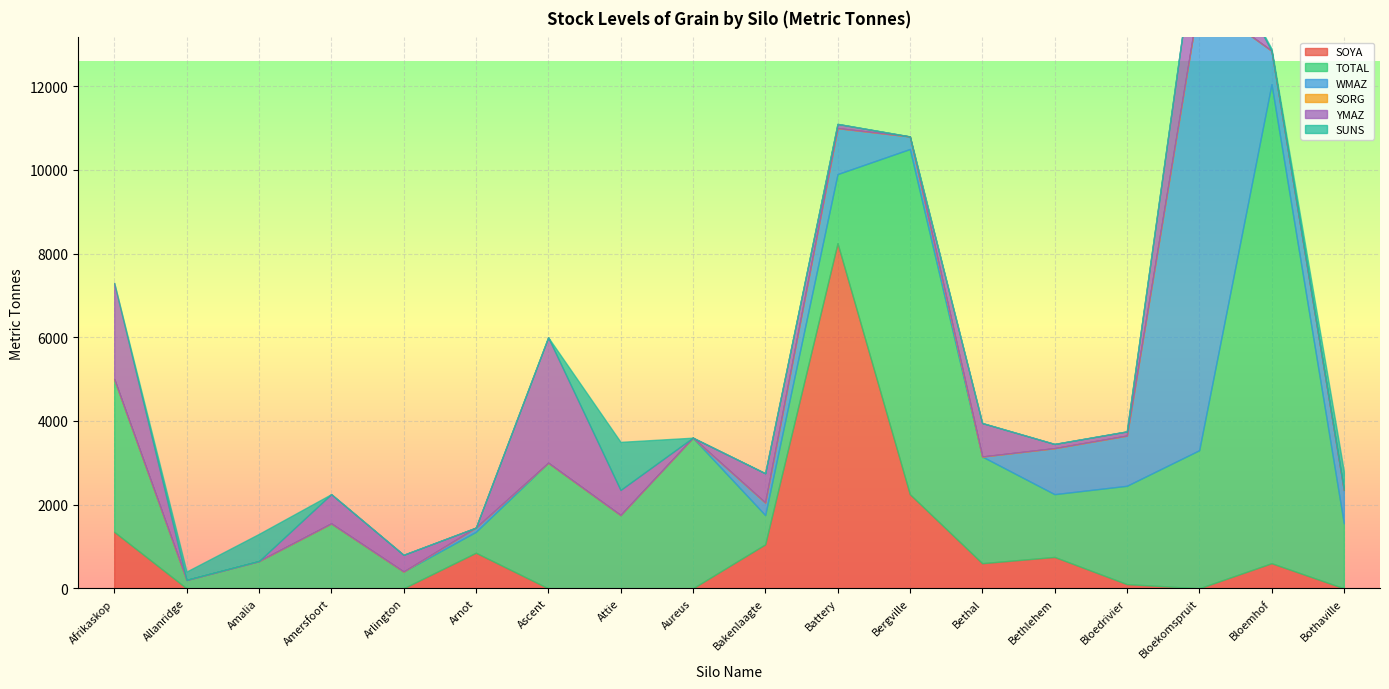

How many times do SOYA and WMAZ cross each other?

1